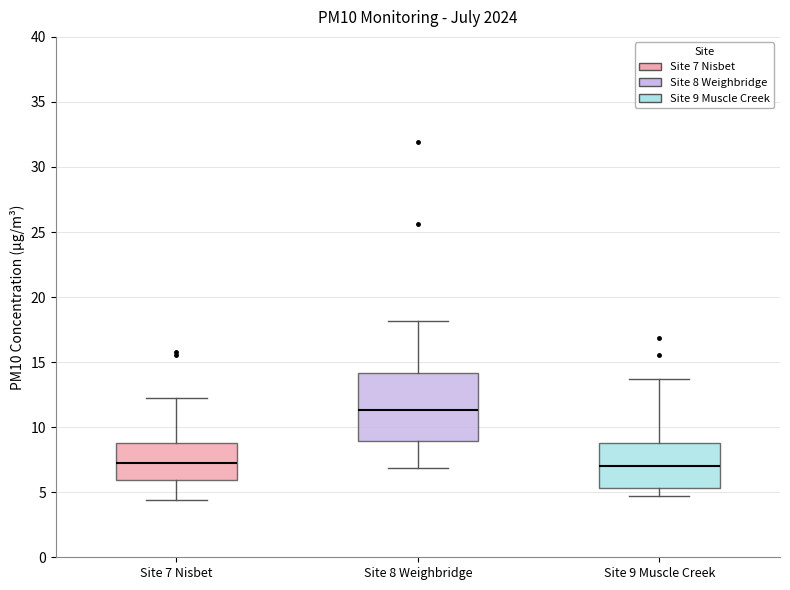

Reading left to right, transcribe this box plot: for each box, give where its median line is, the range the box spans, and where its two whiskers end, as read against the y-axis. The values are not printed on the chart, so give them approximately, as read against the axis.

Site 7 Nisbet: median 7.5, box 6.0 to 9.0, whiskers 4.5 to 12.0
Site 8 Weighbridge: median 11.5, box 9.0 to 14.0, whiskers 7.0 to 18.0
Site 9 Muscle Creek: median 7.0, box 5.5 to 9.0, whiskers 4.5 to 13.5